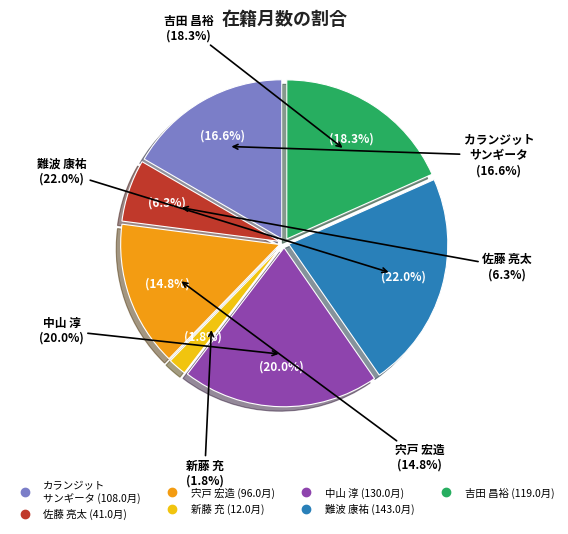

Is there any slice that represents more than half of the pie?

No